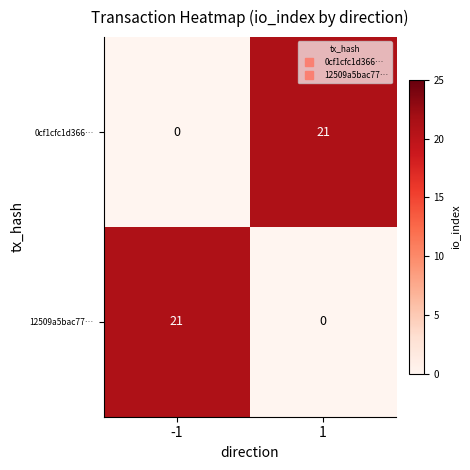

What is the difference between the highest and lowest values at 1?

21